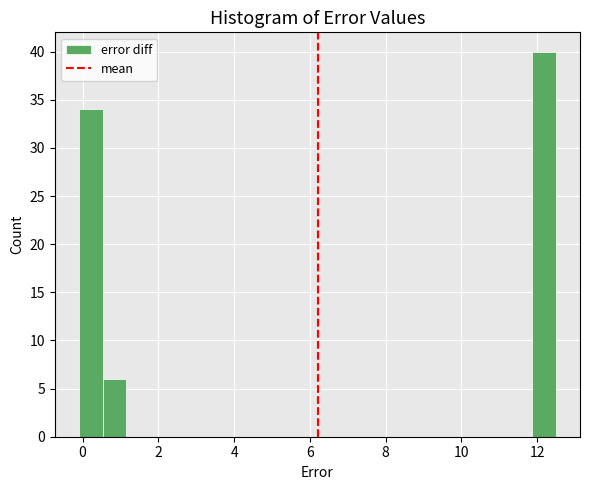

Around what value on the x-axis is the tallest bar? Give the approximate position of its centre, as read against the axis.

12.2